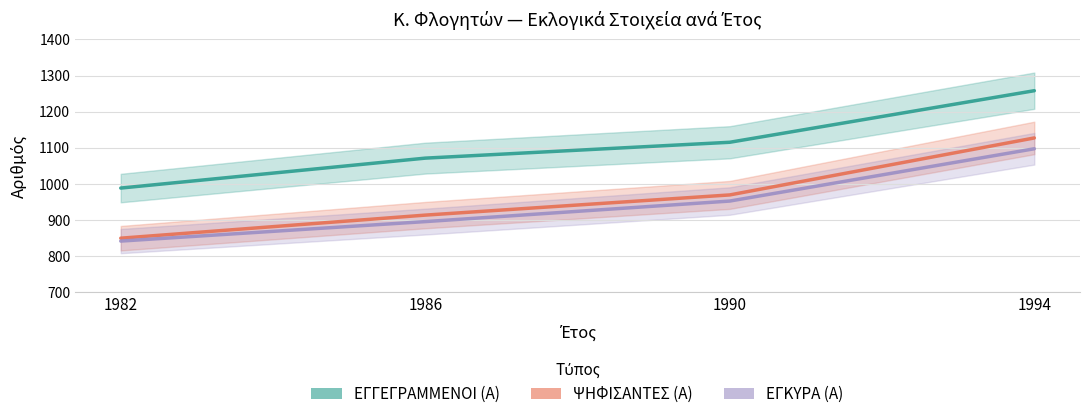

What is the difference between the highest and lowest values at 1986?

176